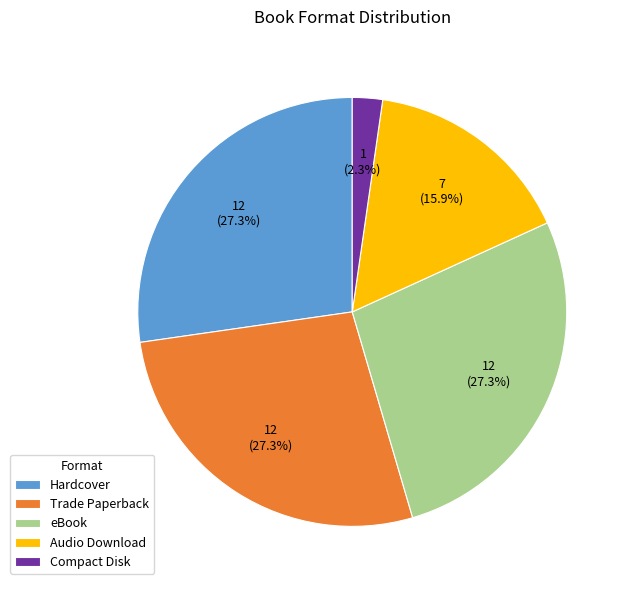

How many segments does this pie chart have?

5